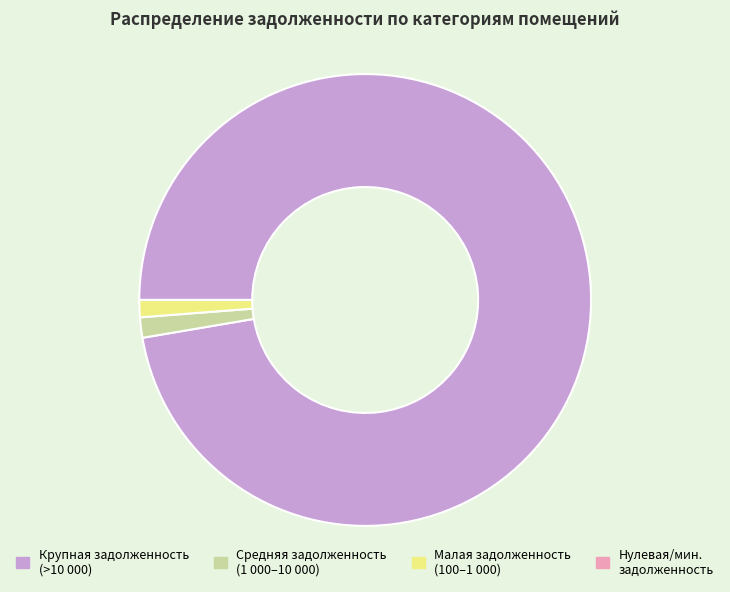

Which slice is the largest?

Крупная задолженность (>10 000)